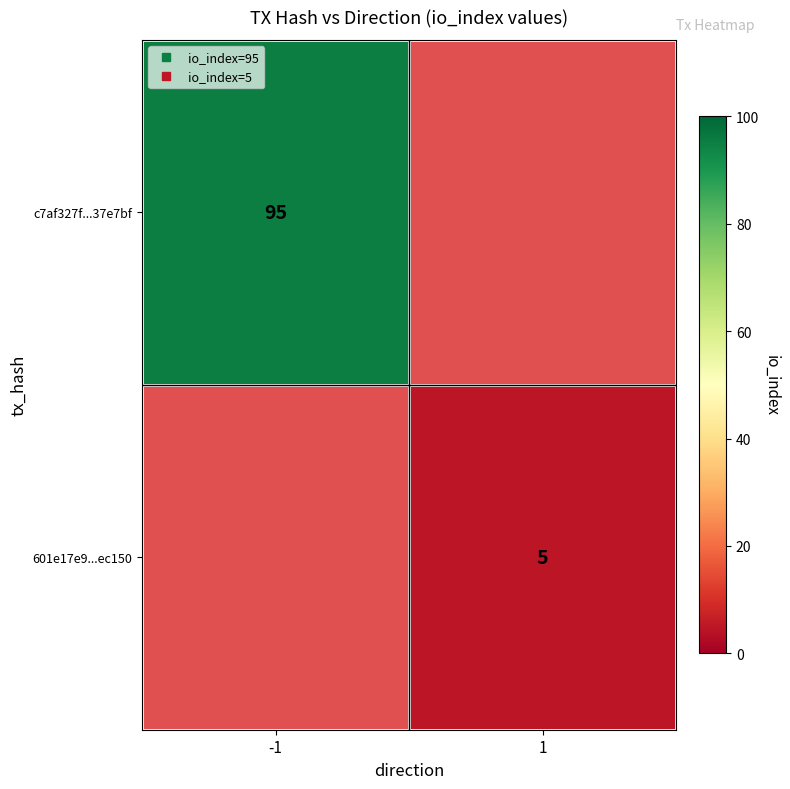

What is the greatest value displayed?

95.0